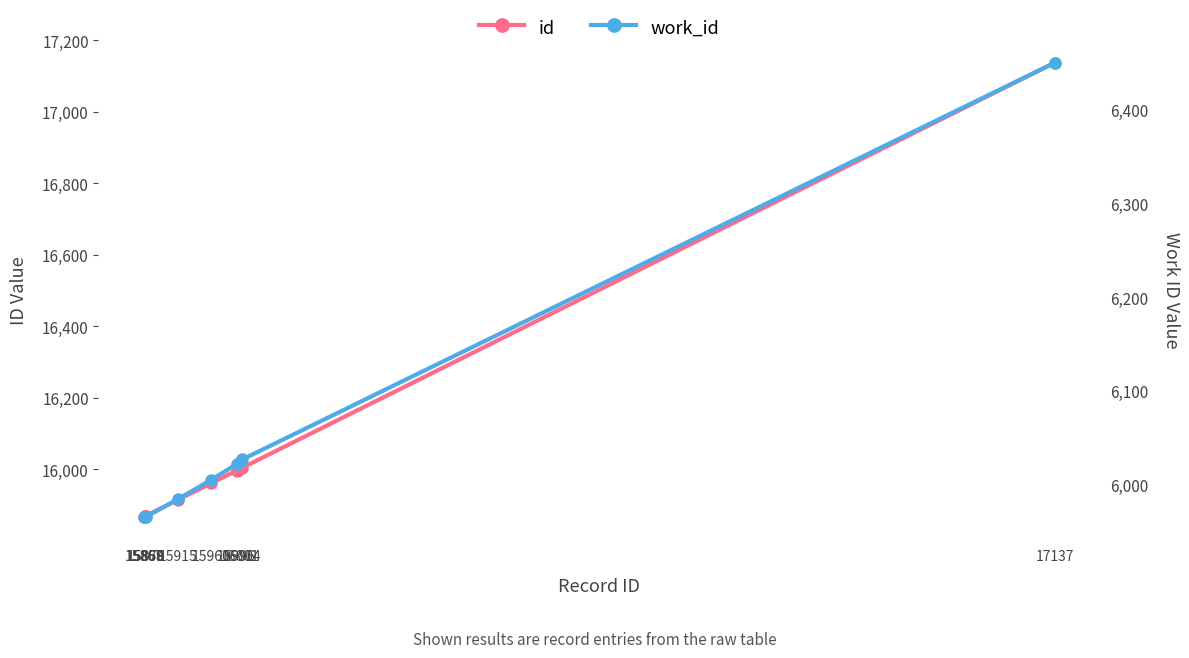

At 15868, list the series in order from smallest to largest.

work_id, id